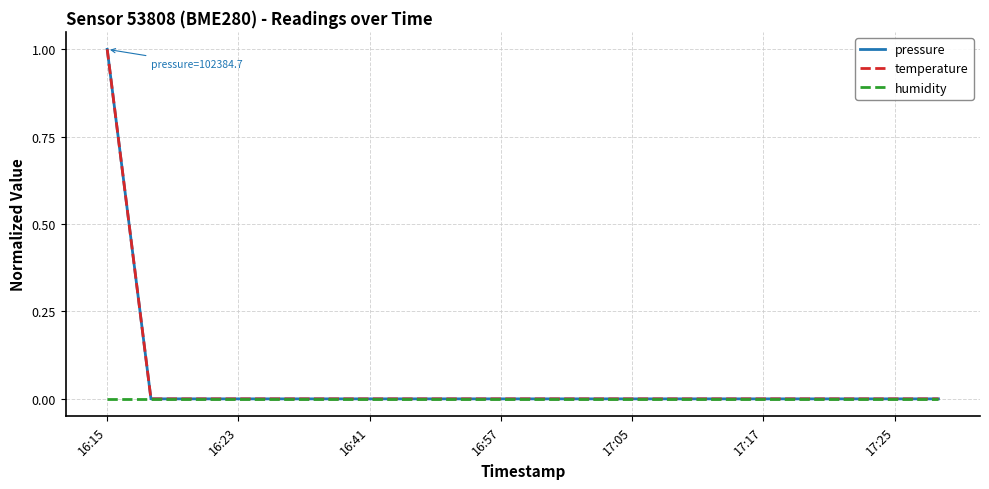

True or false: pressure and humidity intersect in this chart.

False